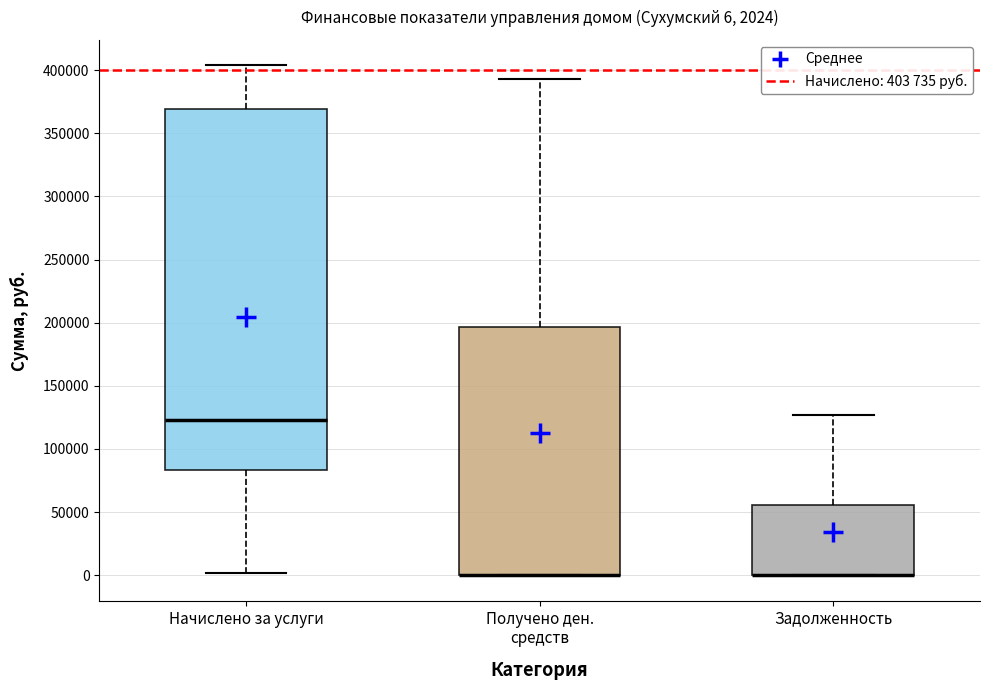

Comparing the boxes themselves (not the whiskers), which one is the tallest?

Начислено за услуги